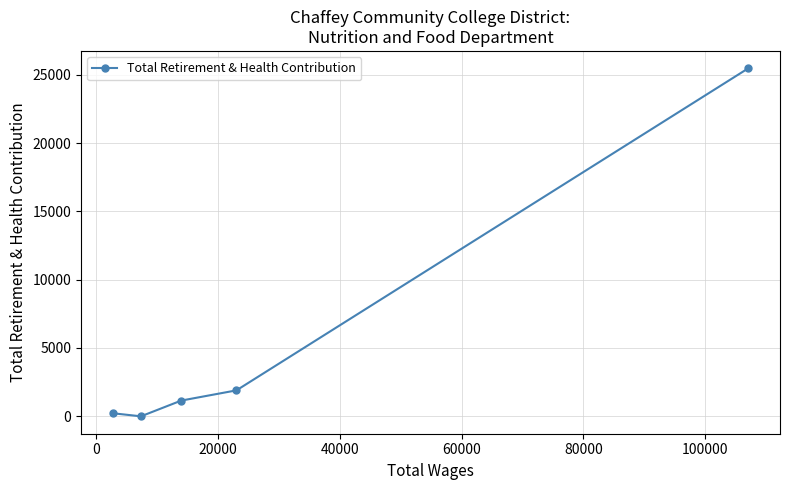

Reading left to right, list all the values displayed in this chart.

225	0	1152	1900	25464